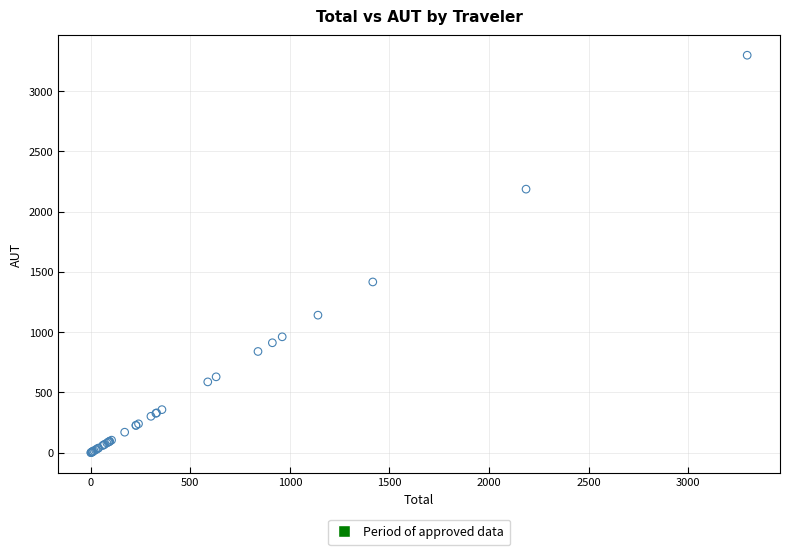

What Y value in the scatter plot is closest to 1648?

1416.3